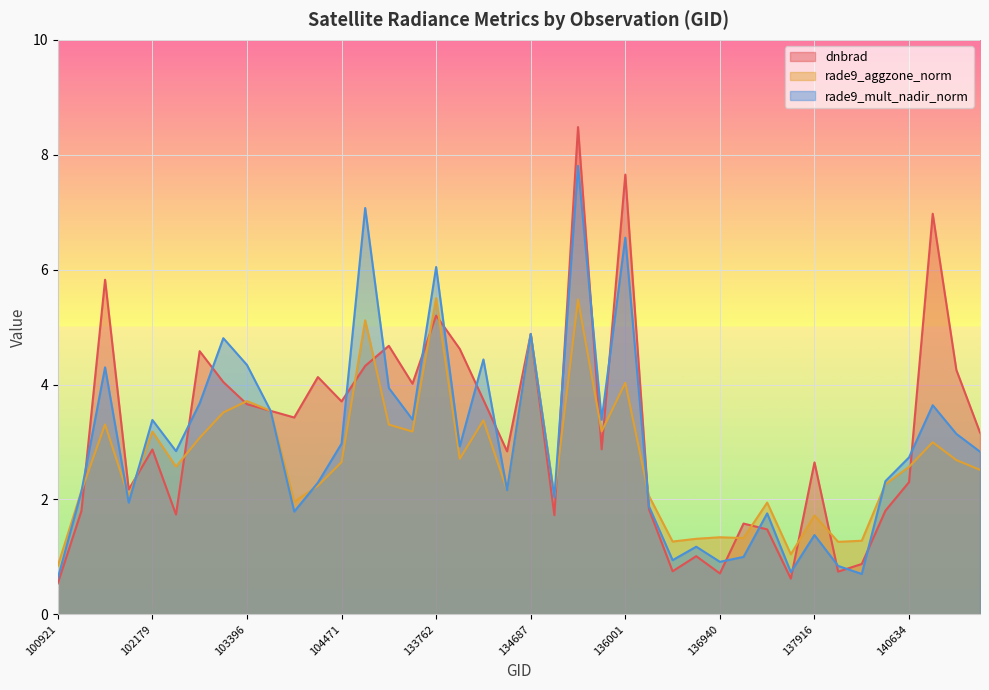

How many interior local peaks does the rade9_mult_nadir_norm series have?

13